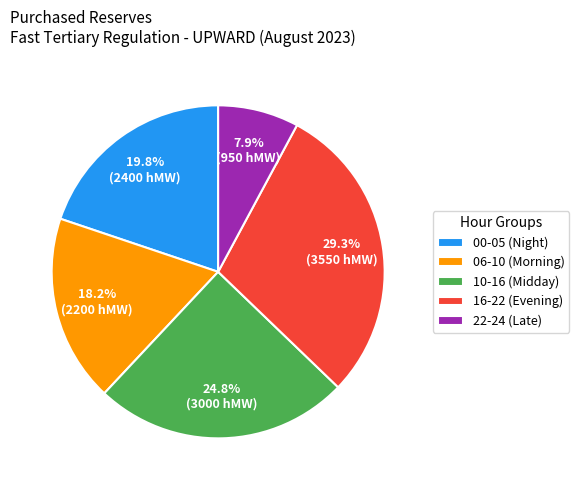

Do 06-10 (Morning) and 16-22 (Evening) together represent more than half of the pie?

No